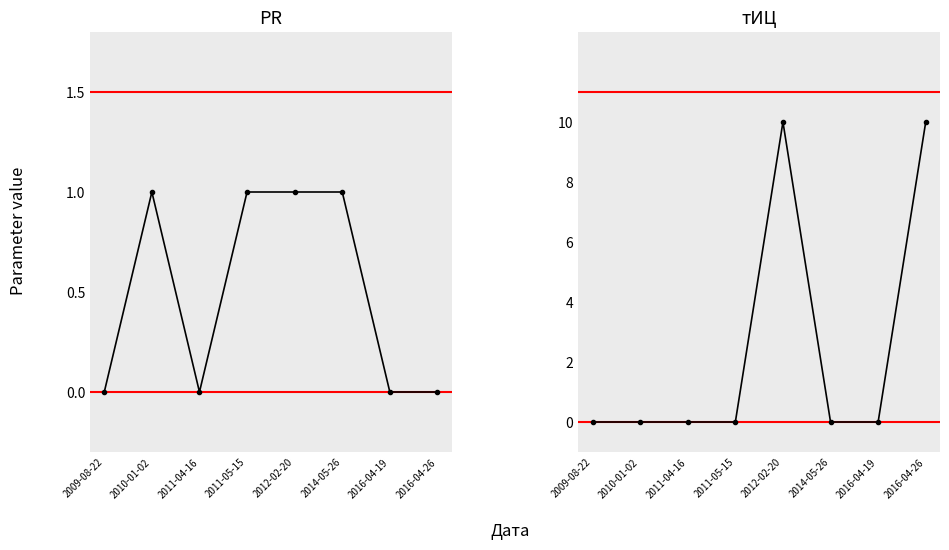

What is the total value across all series at 2010-01-02?

1